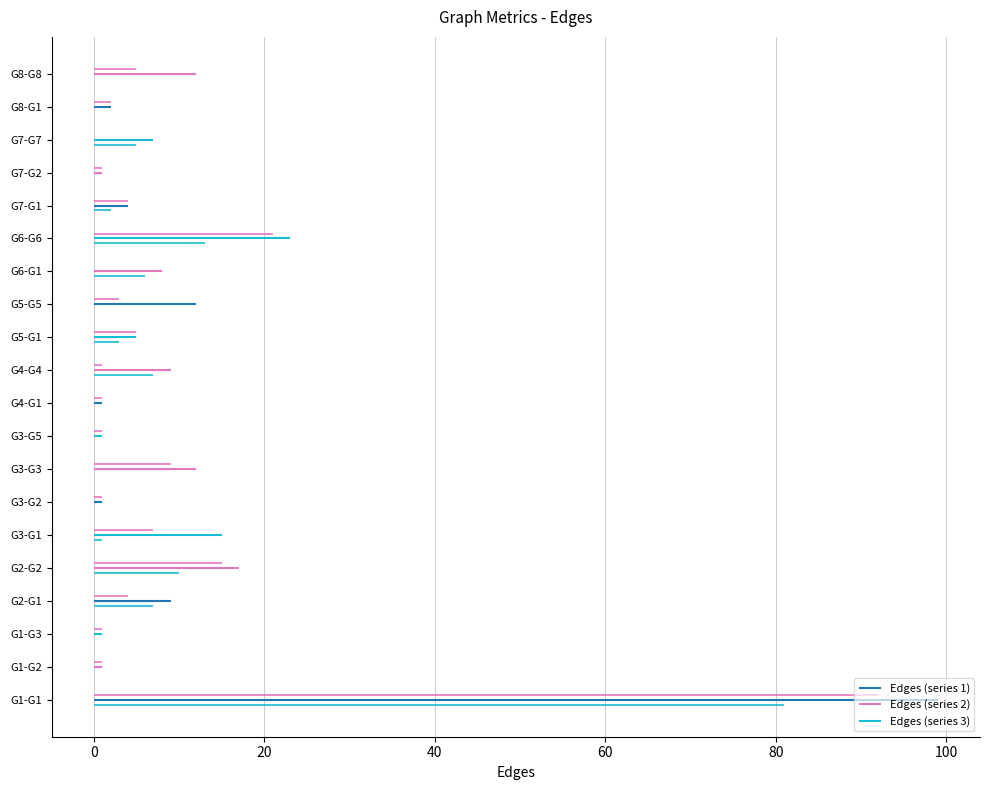

Read the value at G8-G8.

12